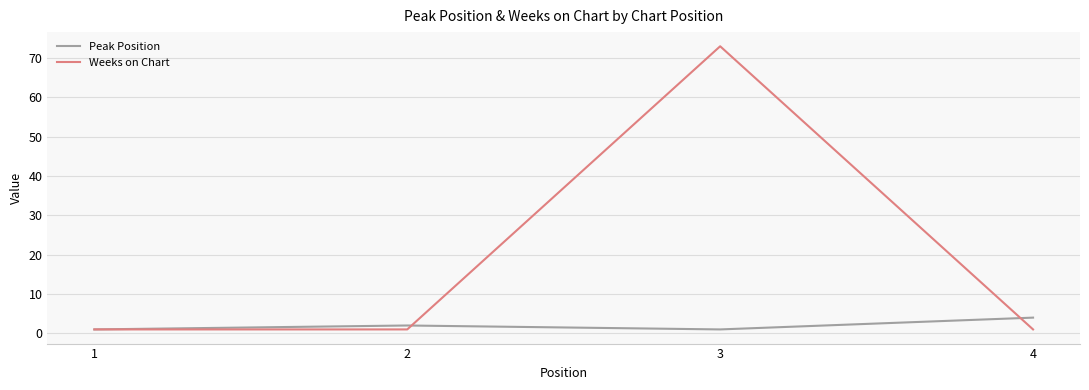

Is it true that Weeks on Chart equals 1 at 4?

True